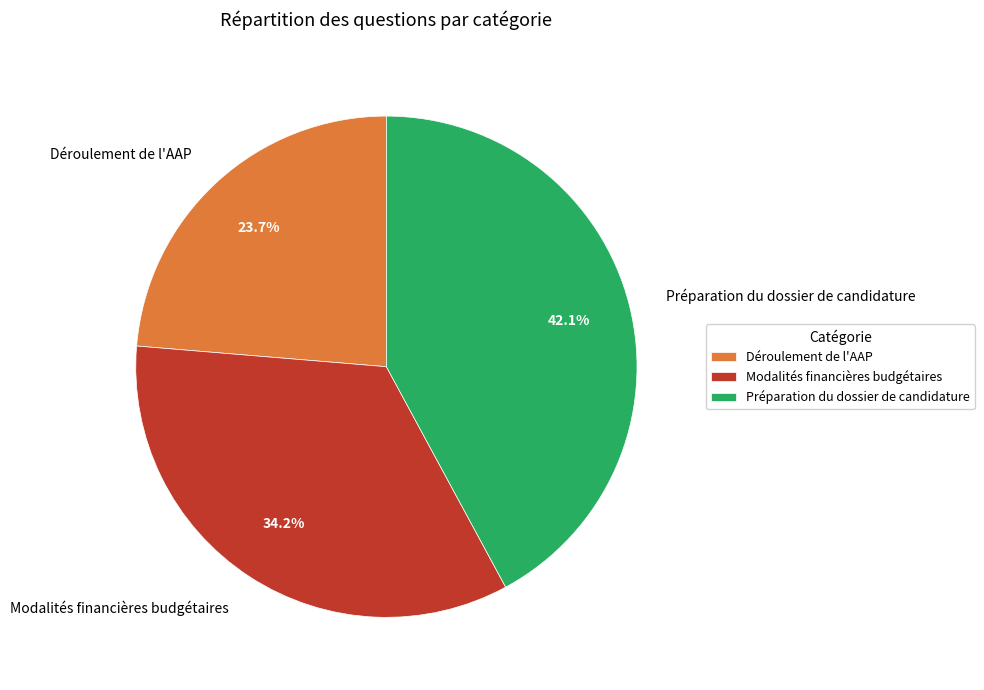

The Modalités financières budgétaires slice represents 47% of the pie. True or false?

False